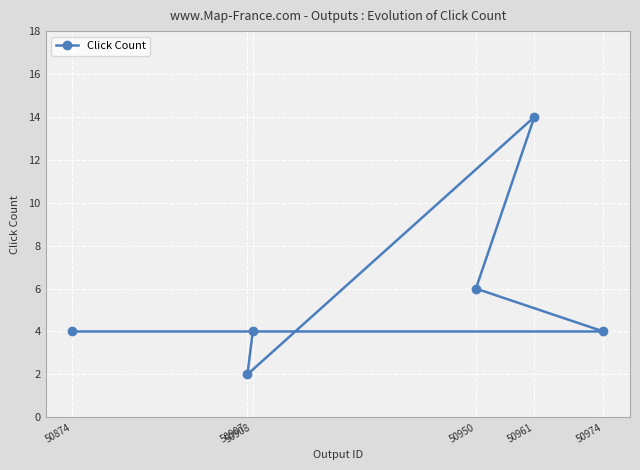

Reading left to right, extract all data points from this chart.

50874=4	50907=2	50908=4	50950=6	50961=14	50974=4